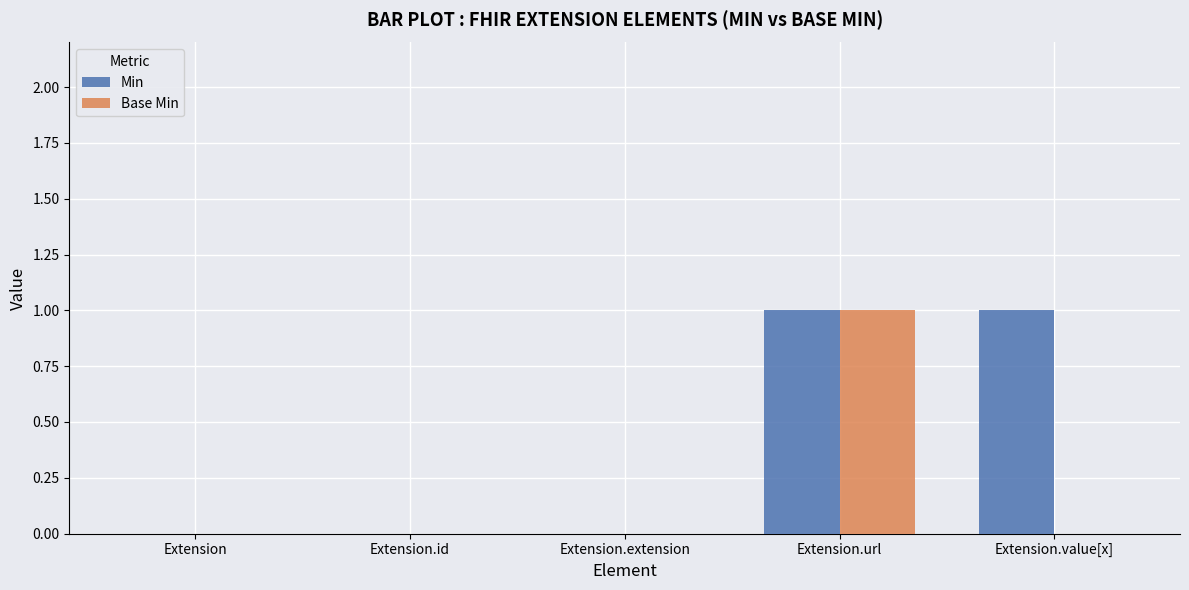

What is the difference between the Min values at Extension.value[x] and Extension.extension?

1